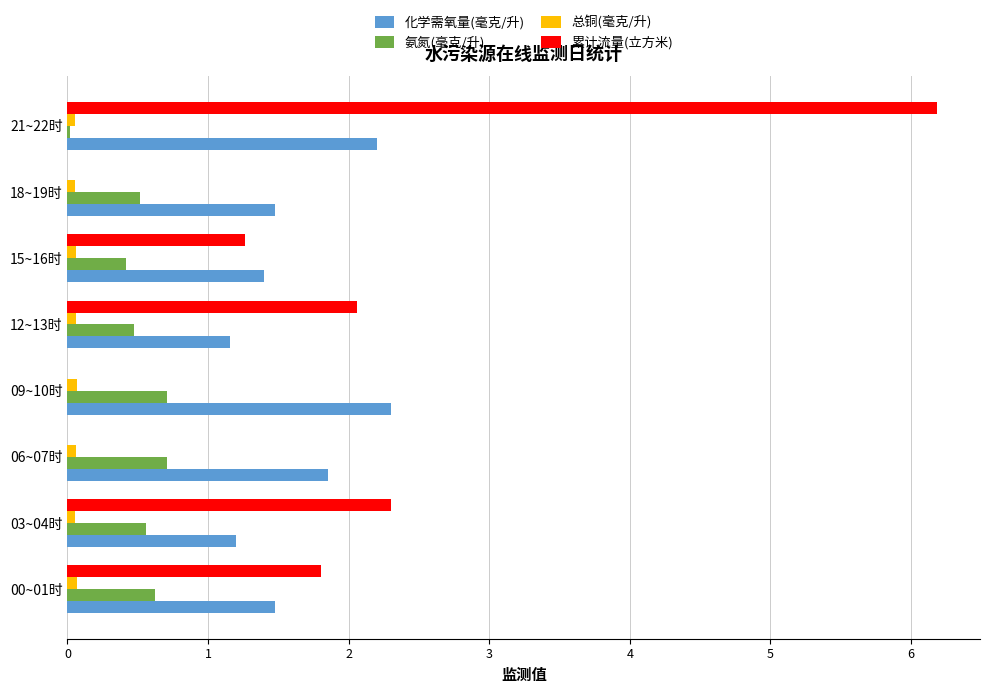

Is it true that 总铜(毫克/升) equals 0.1 at 12~13时?

True